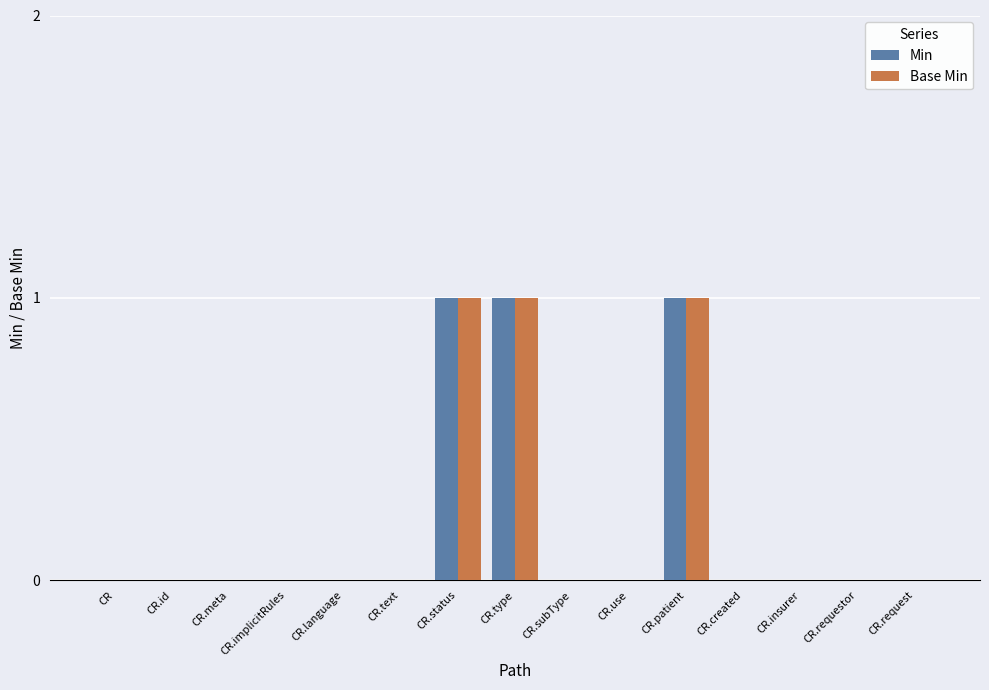

True or false: Base Min has a value of -1 at CR.requestor.

False